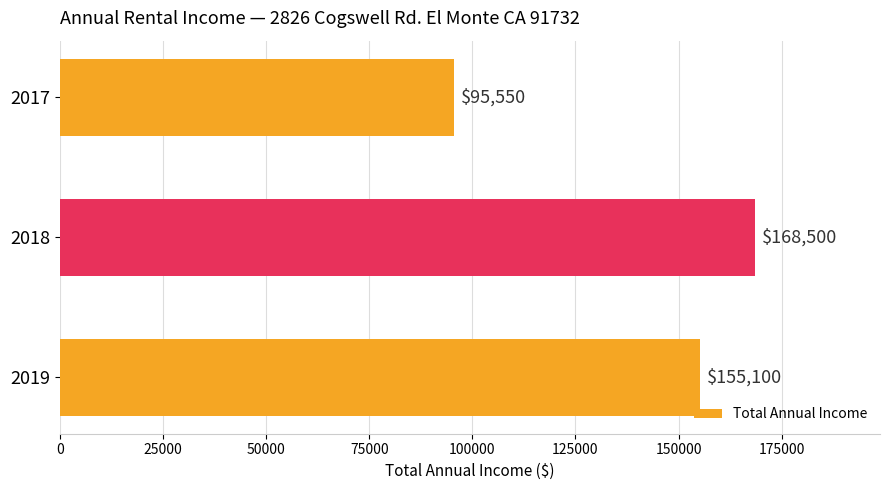

What is the change in value from 2017 to 2019?

+59550